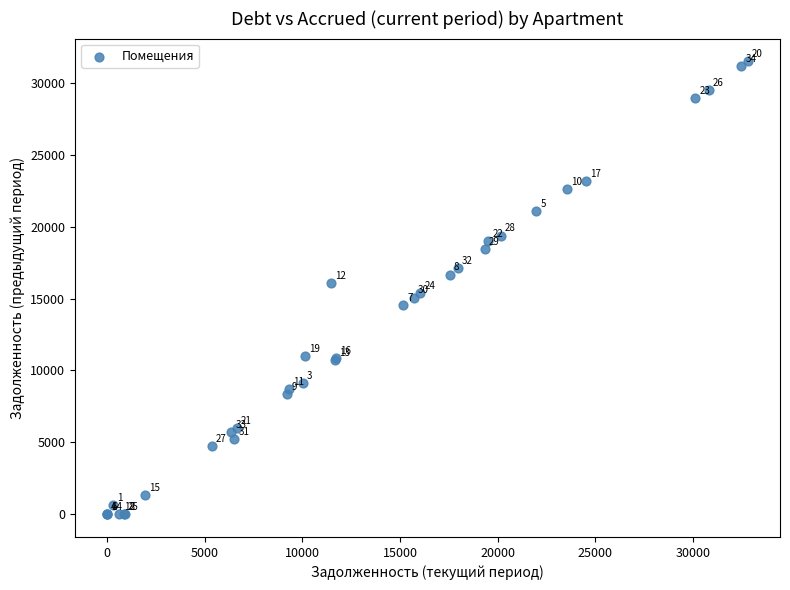

What Y value in the scatter plot is closest to 15750?

16048.4